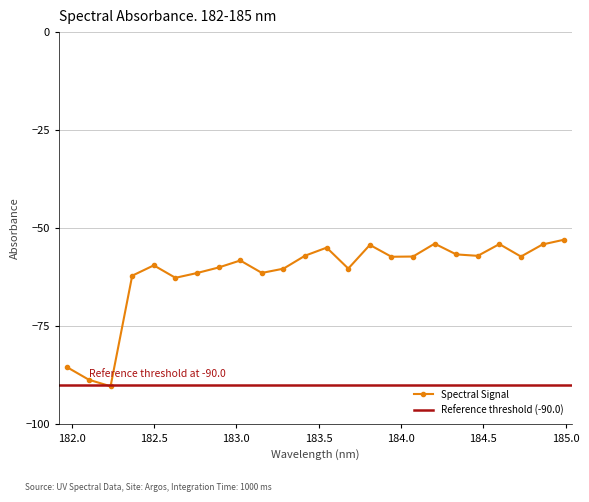

What is the value of the Spectral Signal point at the 22nd from the left?

-57.2